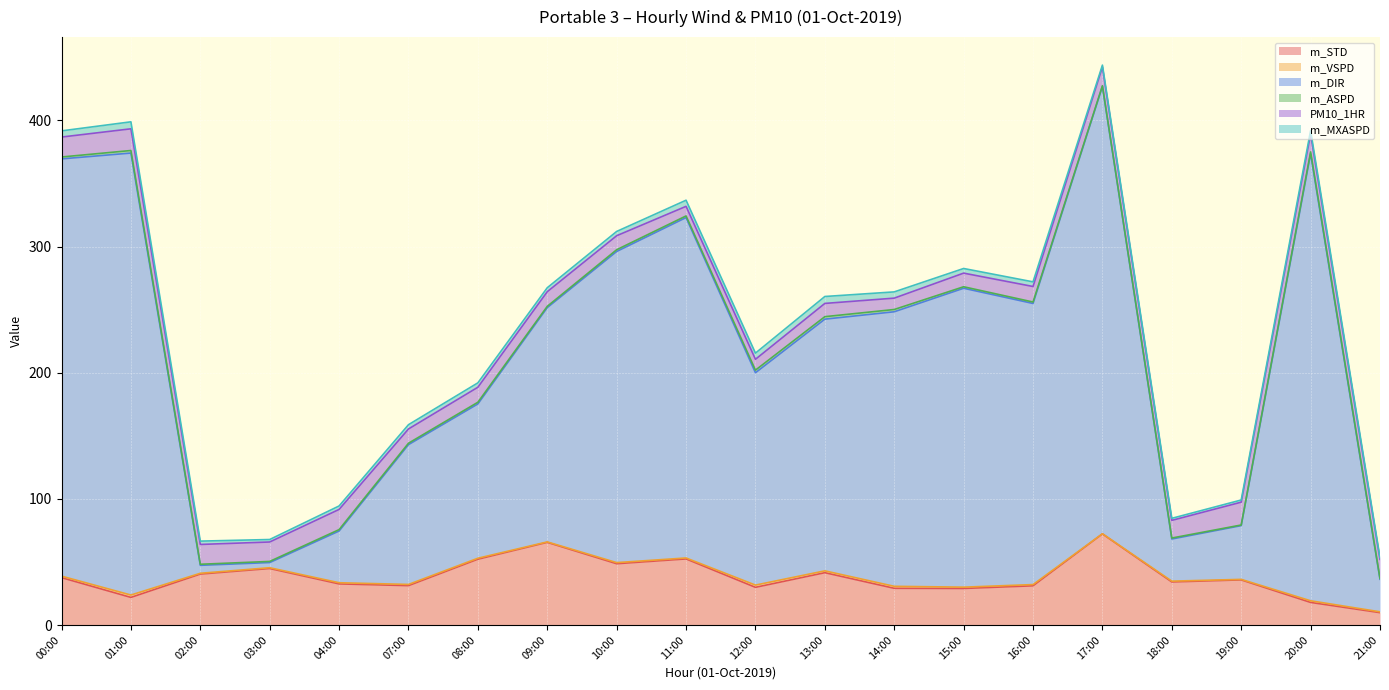

True or false: m_STD and m_ASPD intersect in this chart.

False